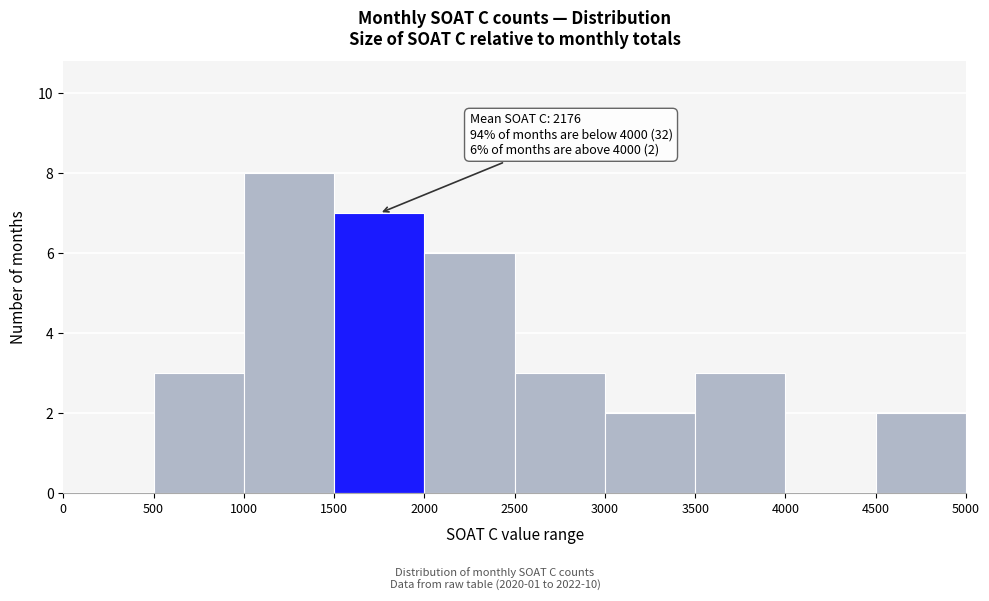

Which range on the x-axis has the tallest bar?

1000 to 1500